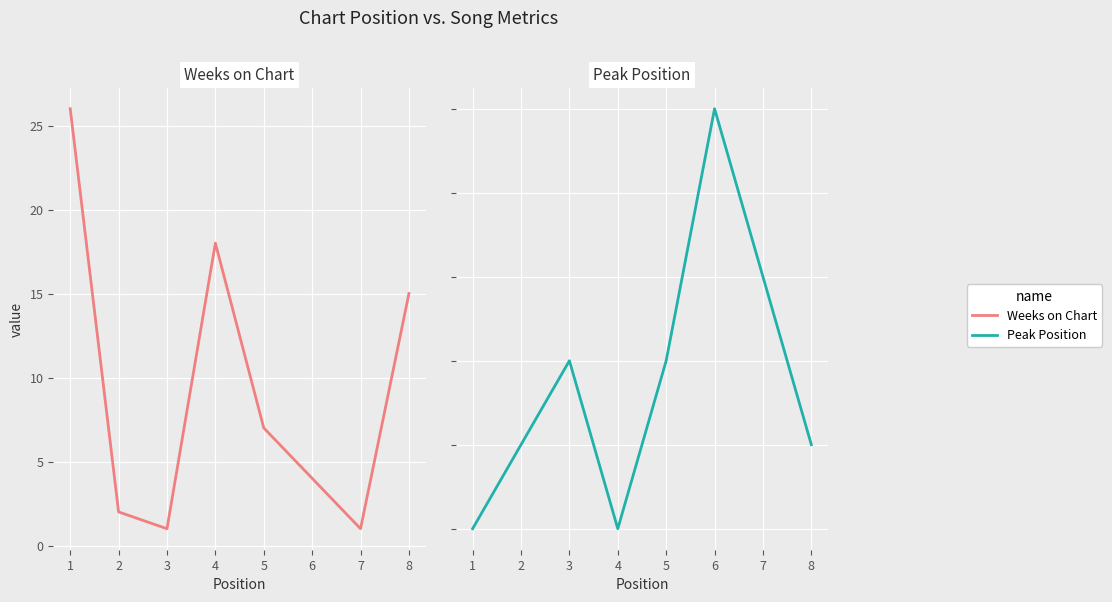

How many data points in Peak Position are above 3?

2